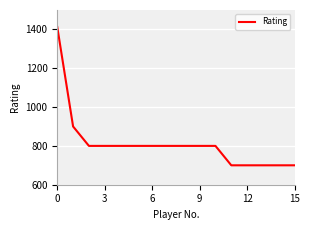

What is the minimum value shown in the chart?

700